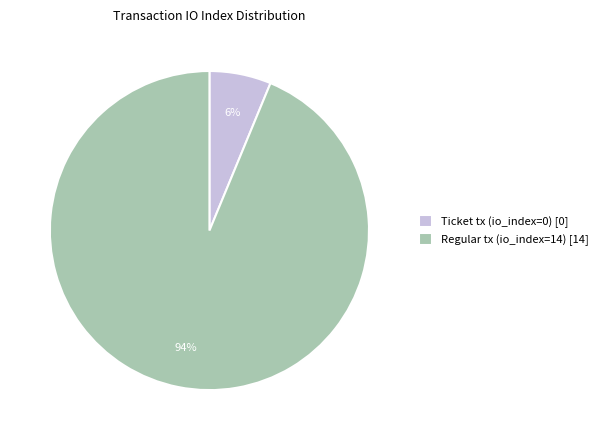

Is there any slice that represents more than half of the pie?

Yes